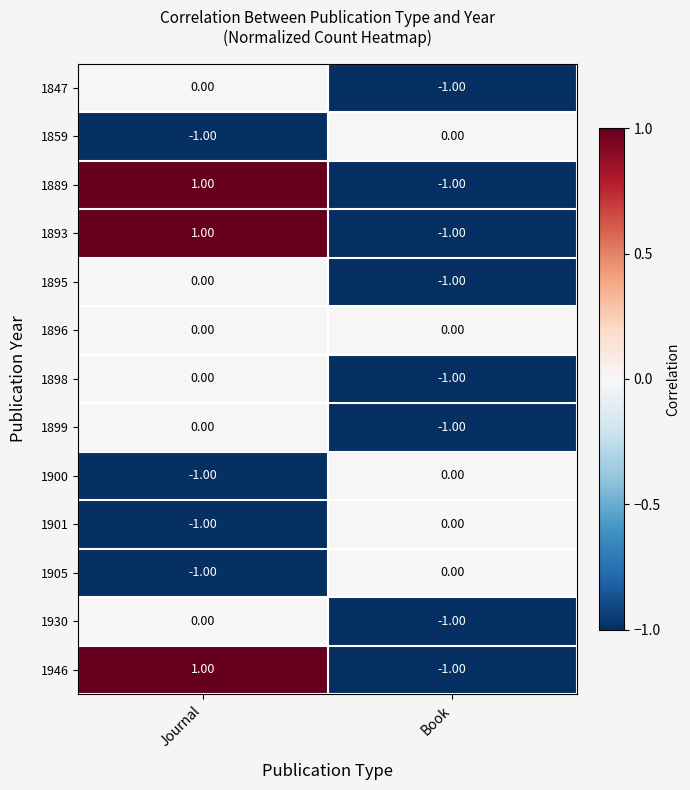

Which category has the highest value in the 1859 series?

Book